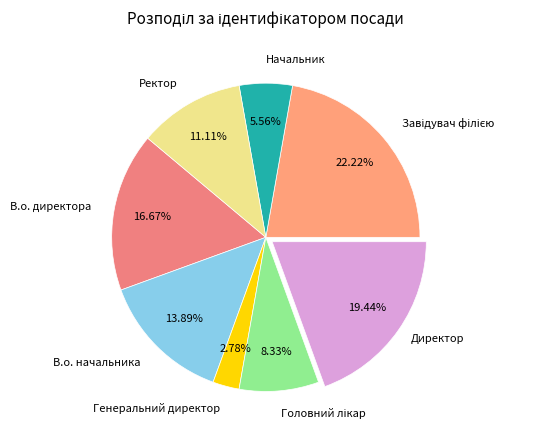

How many slices are in this pie chart?

8